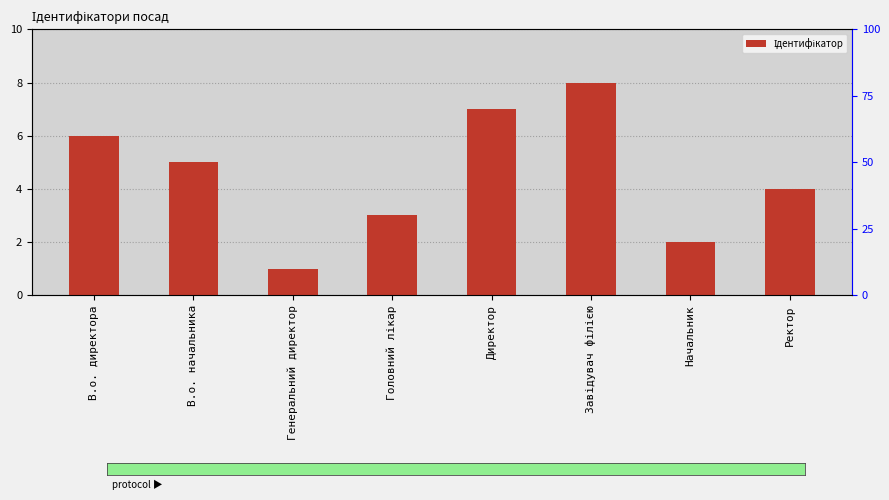

What is the label of the 8th bar from the right?

В.о. директора